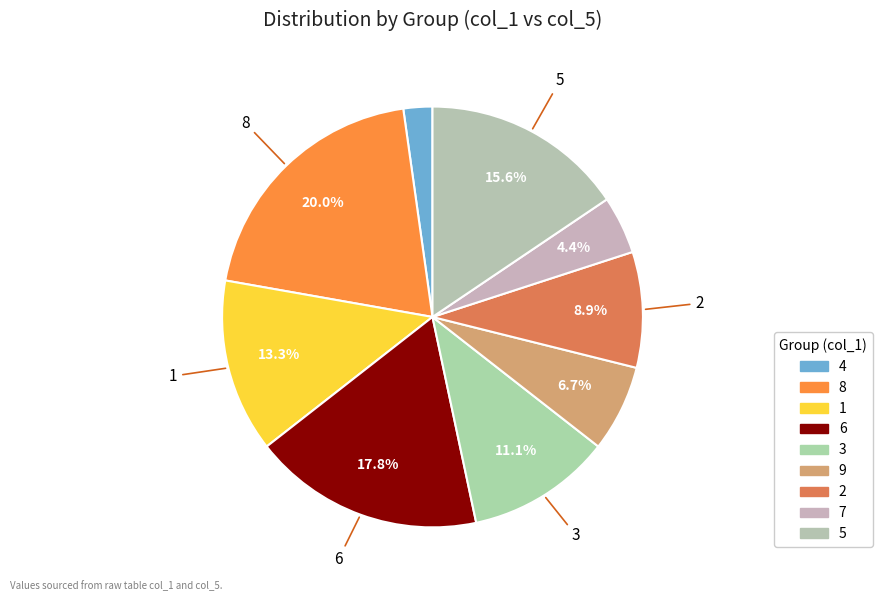

Is it true that 3 is 3% of the pie?

False